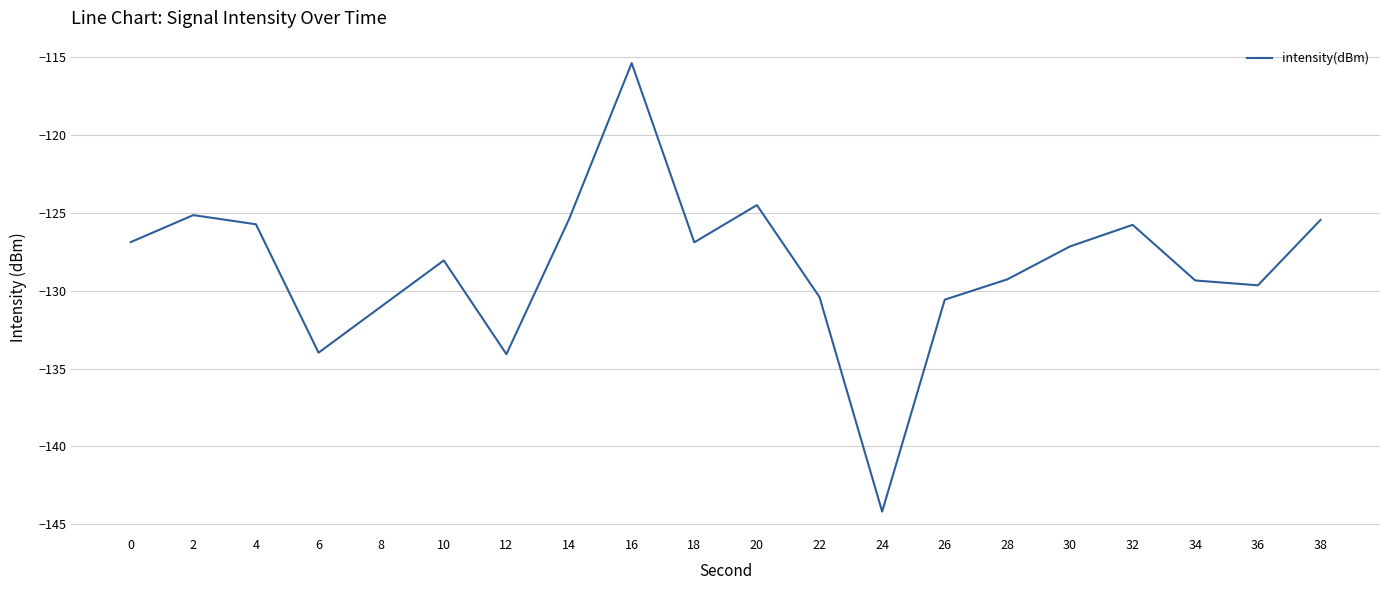

What is the difference between the values at 24 and 10?

16.1